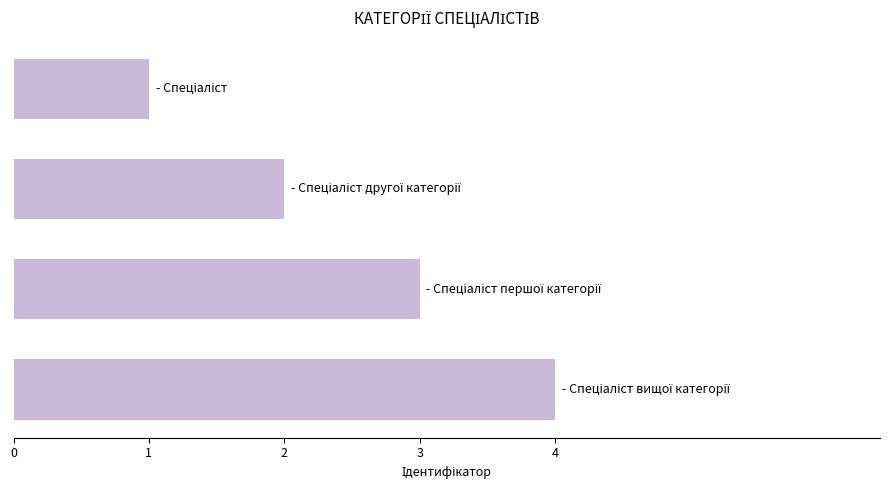

What is the sum of all values?

10